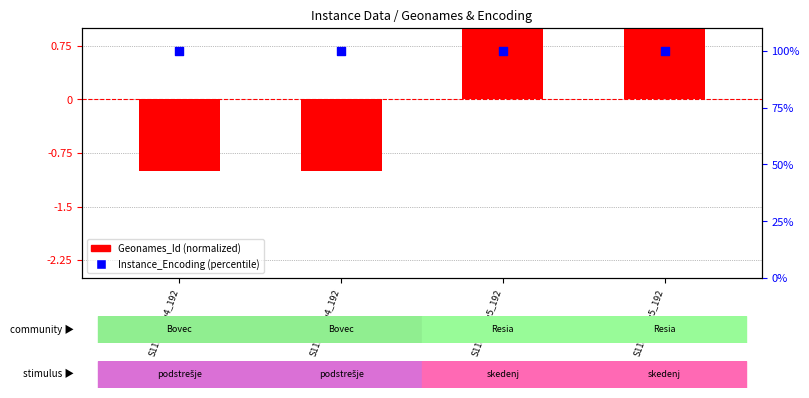

Which series has the largest total across all categories?

Instance_Encoding (percentile)